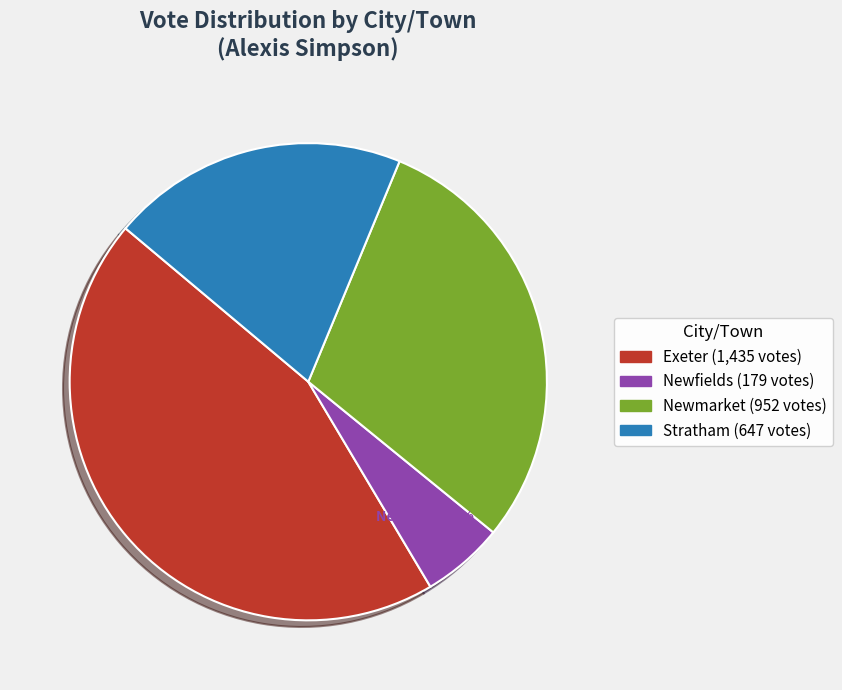

How many segments does this pie chart have?

4